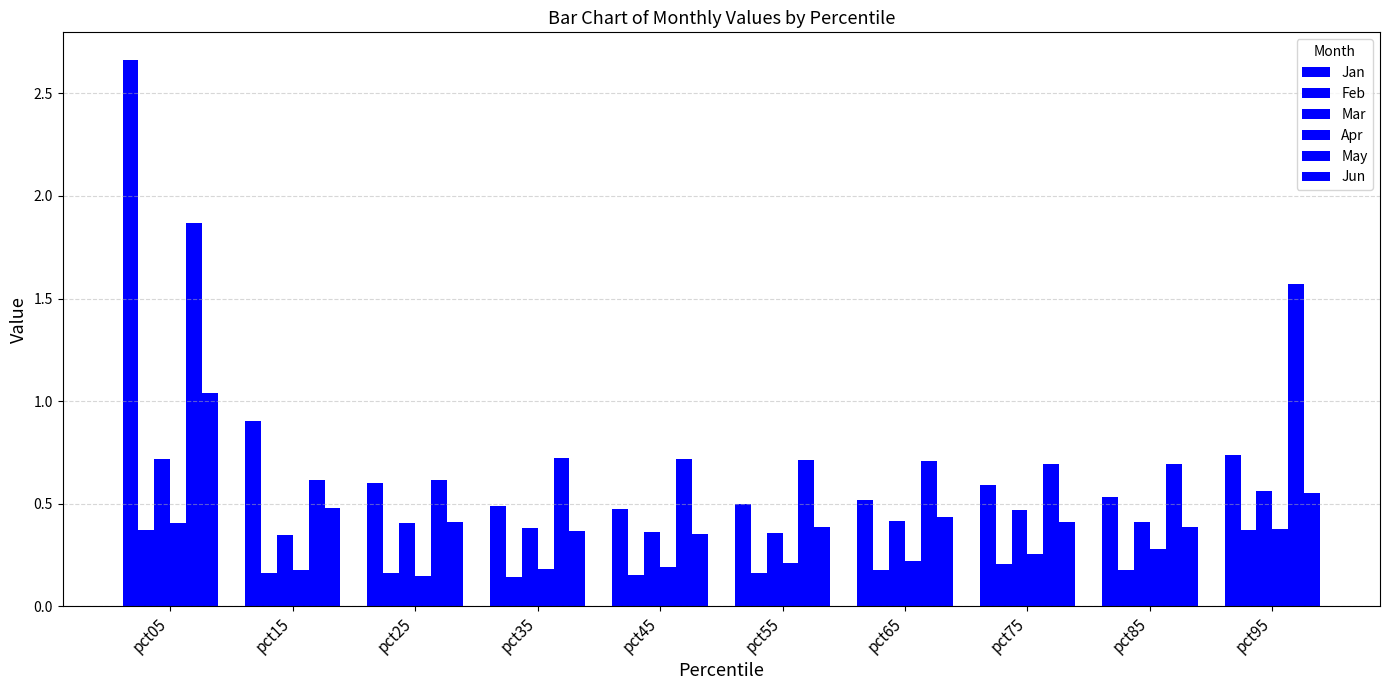

What is the average value of the Mar series?

0.4